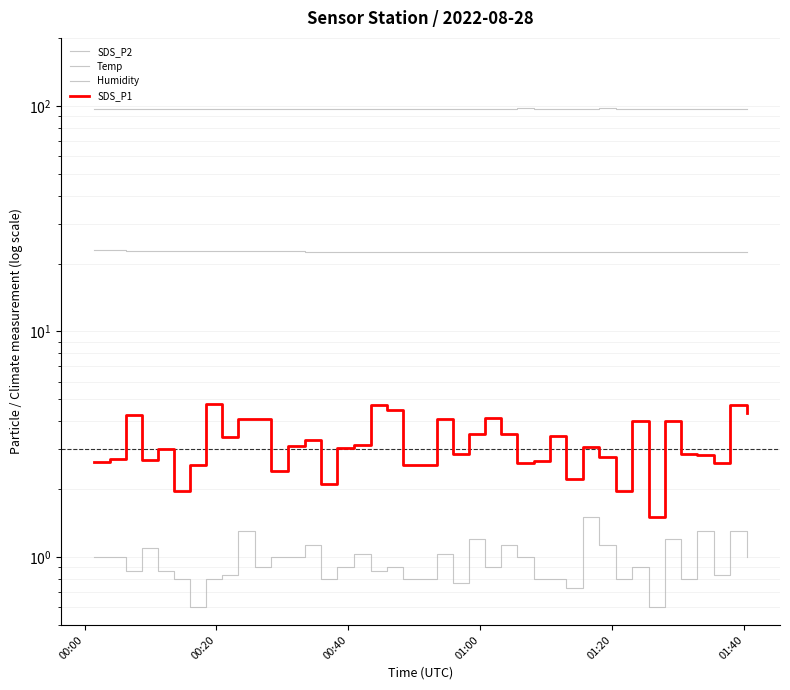

Is the value of SDS_P1 at 01:20 greater than the value of SDS_P2 at 25?

Yes